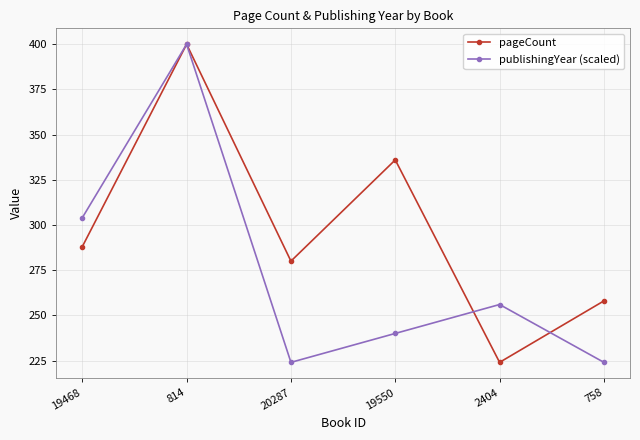

Count the pageCount values in the range 258 to 336.

4